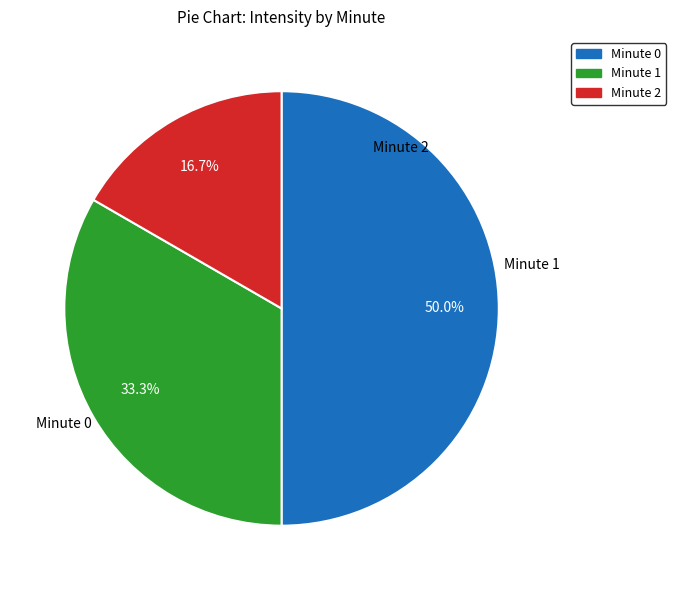

What is the smallest slice in the pie chart?

Minute 2